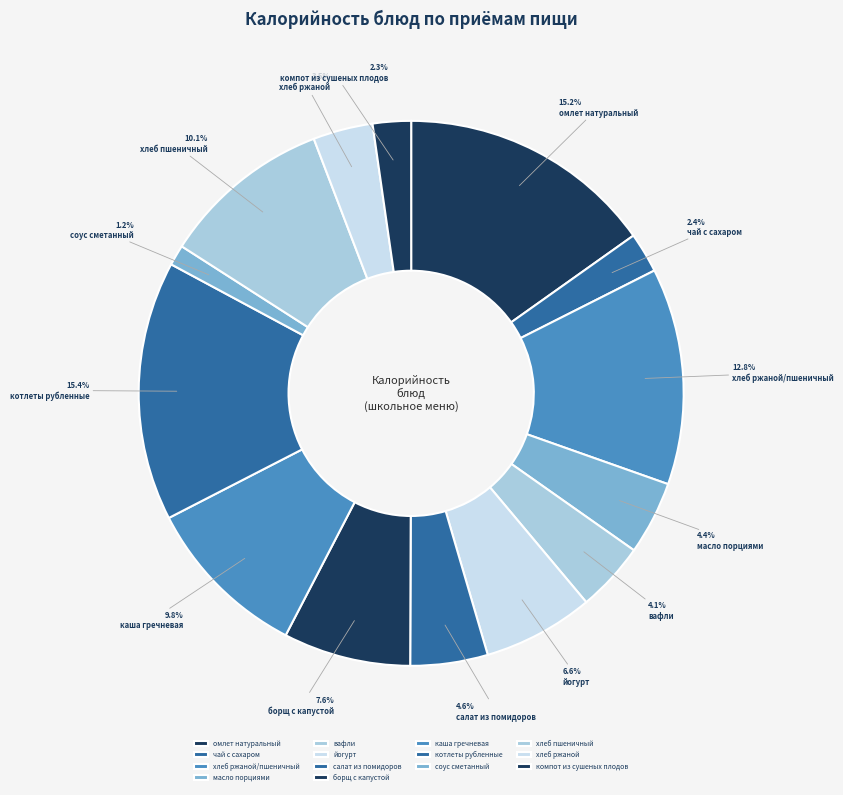

Do йогурт and салат из помидоров together represent more than half of the pie?

No